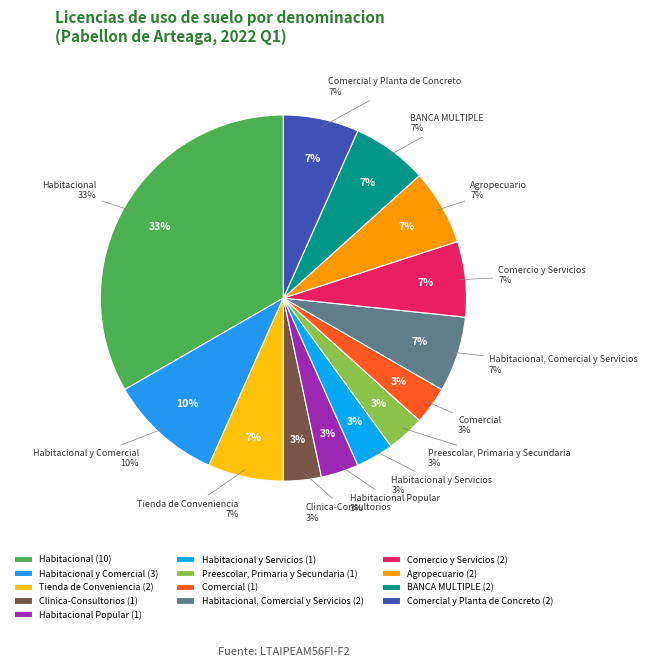

The Habitacional y Servicios slice represents 12% of the pie. True or false?

False